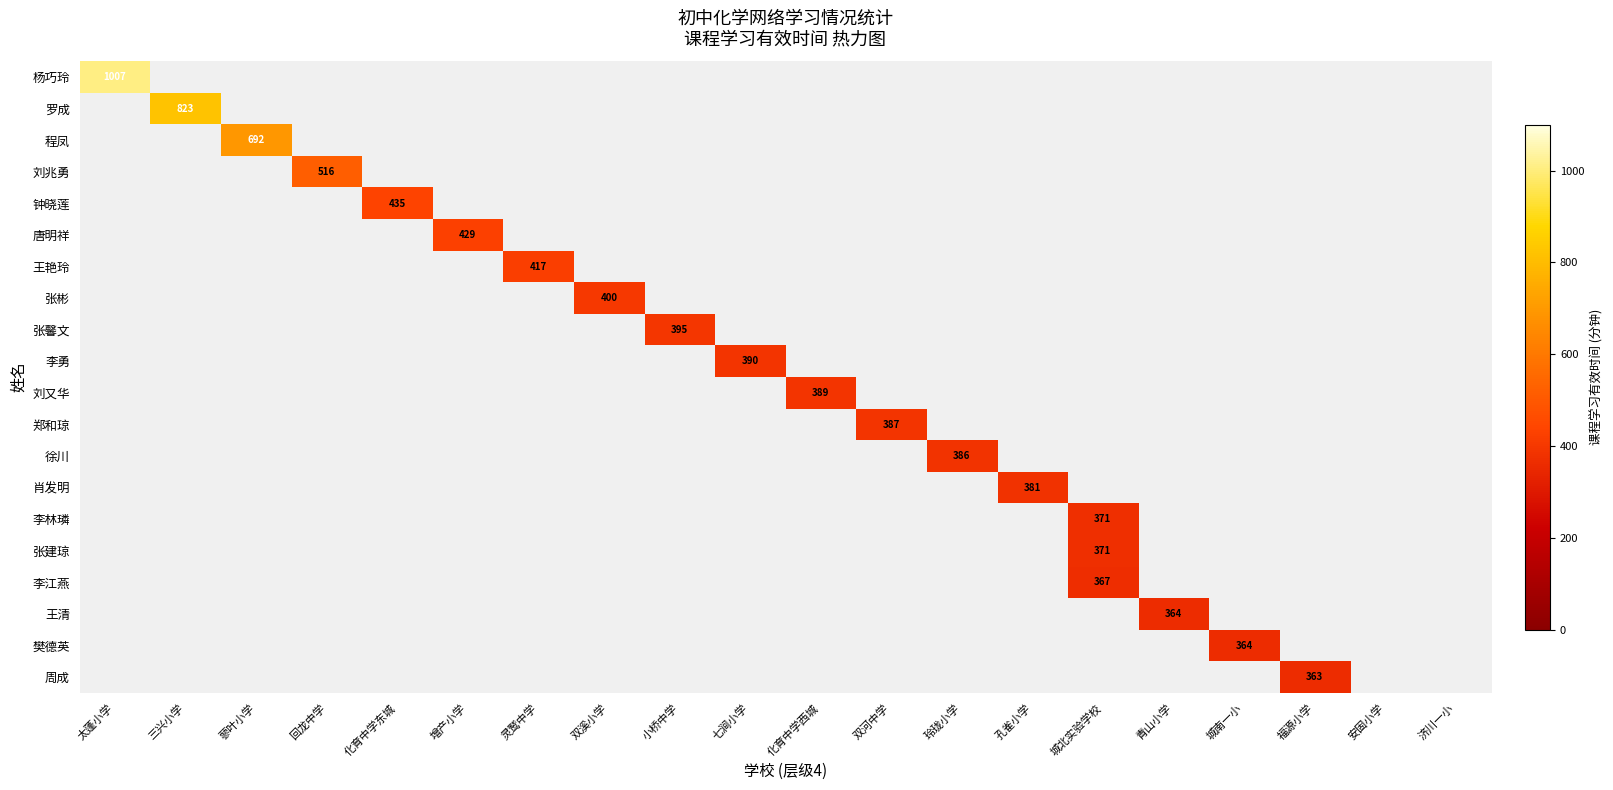

What is the greatest value displayed?

1007.0